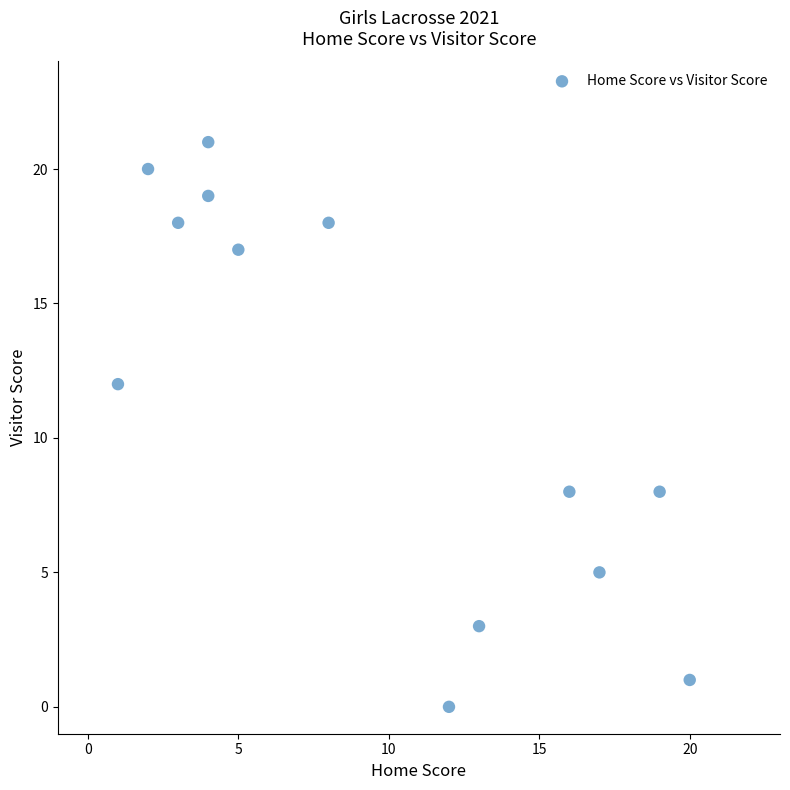

What is the range of Y values (max minus min)?

21